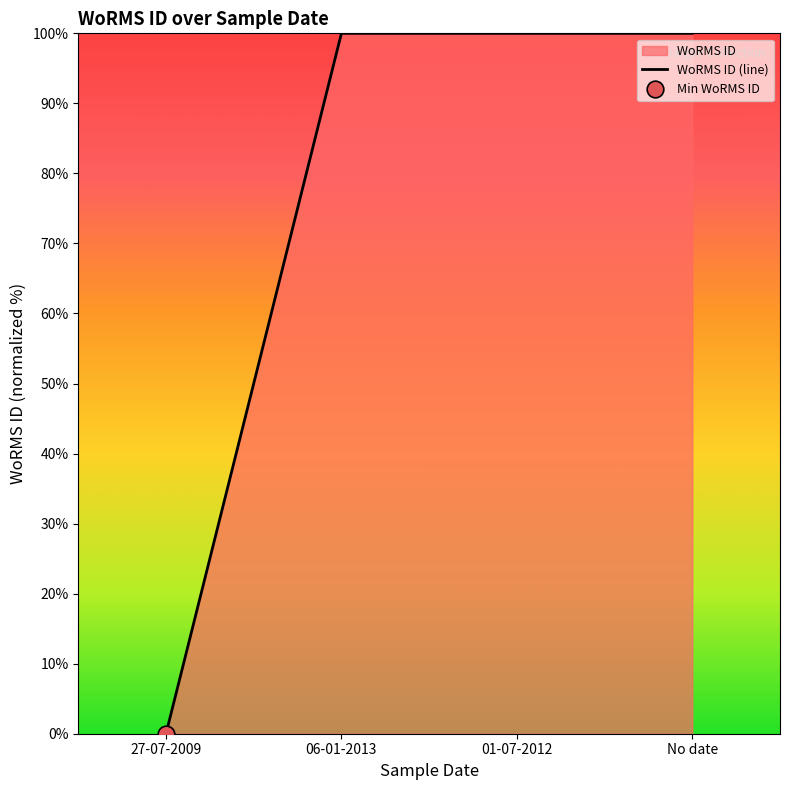

Between No date and 01-07-2012, which is larger?

No date